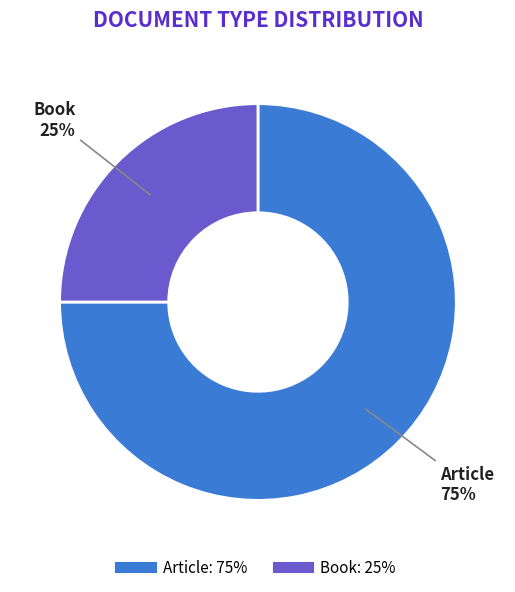

Does Book represent more than half of the total?

No